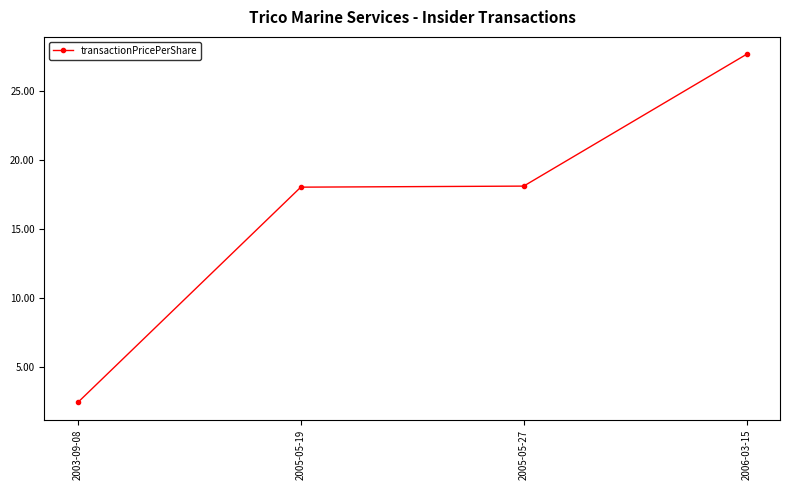

What is the difference between the second highest and minimum values?

15.7